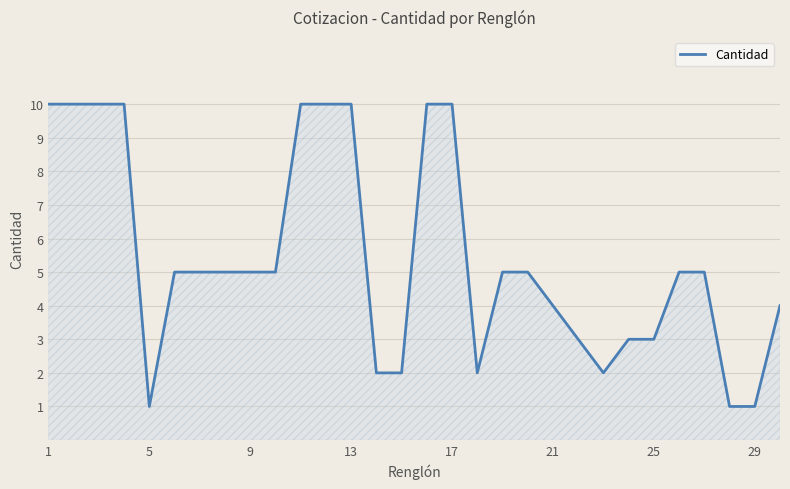

What is the maximum value shown in the chart?

10